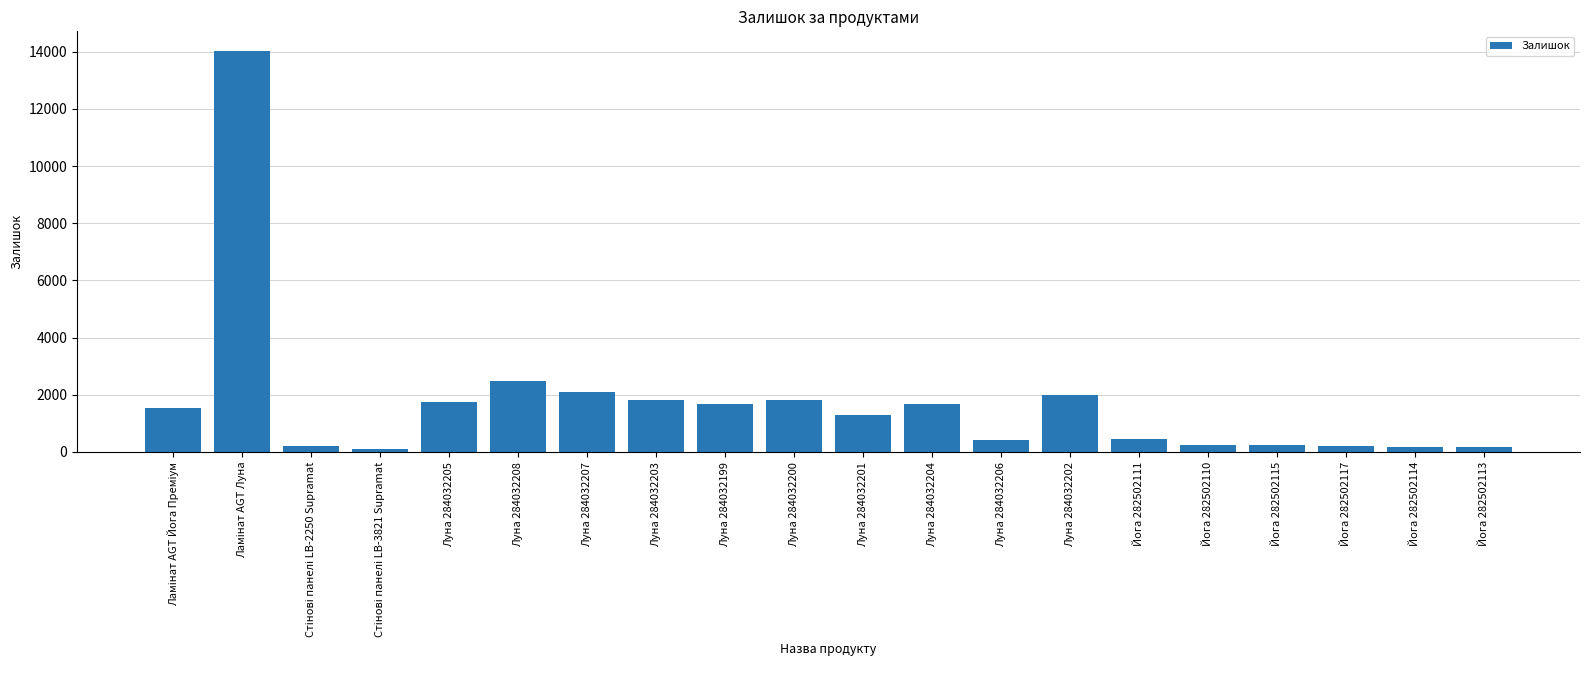

Count the number of data series in this chart.

1